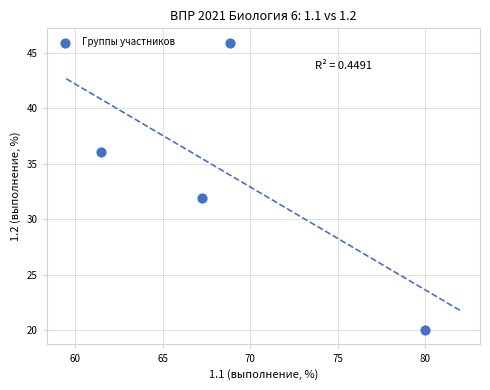

What is the average X value?

69.4